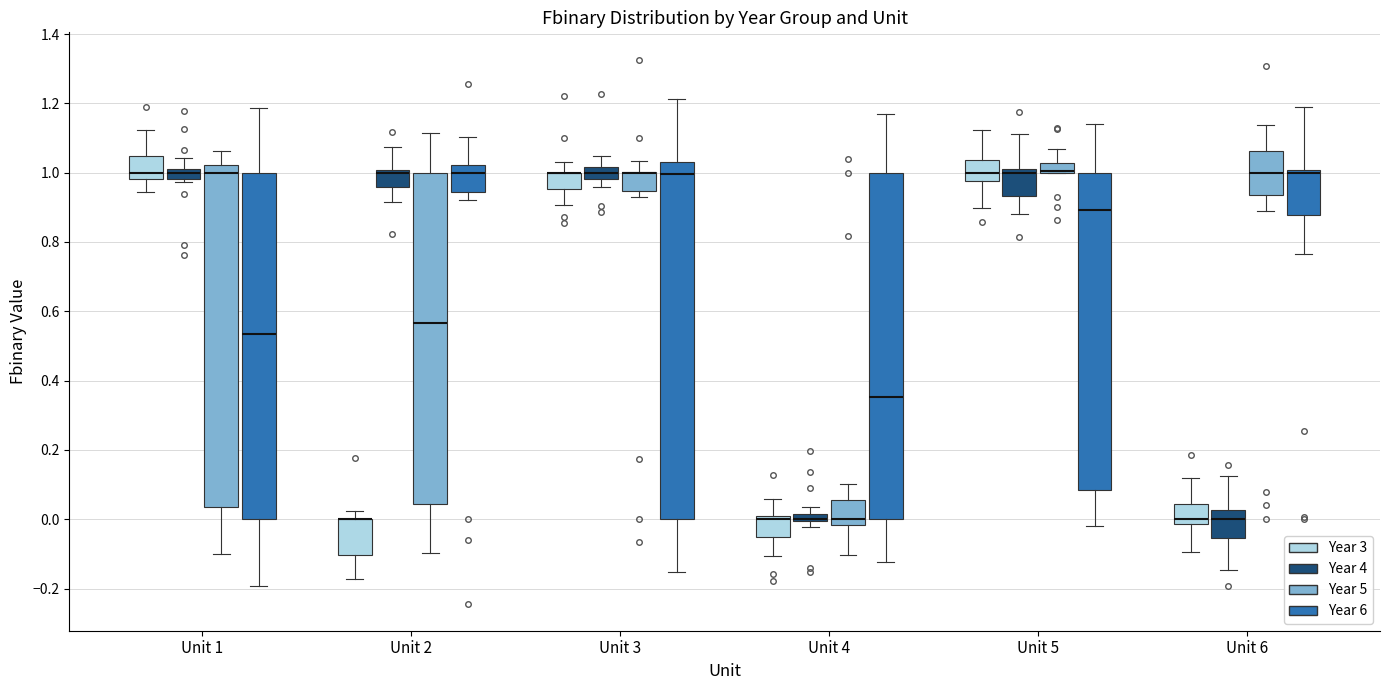

Which box is the tallest, from its lower edge to its upper edge?

Unit 3 (Year 6)